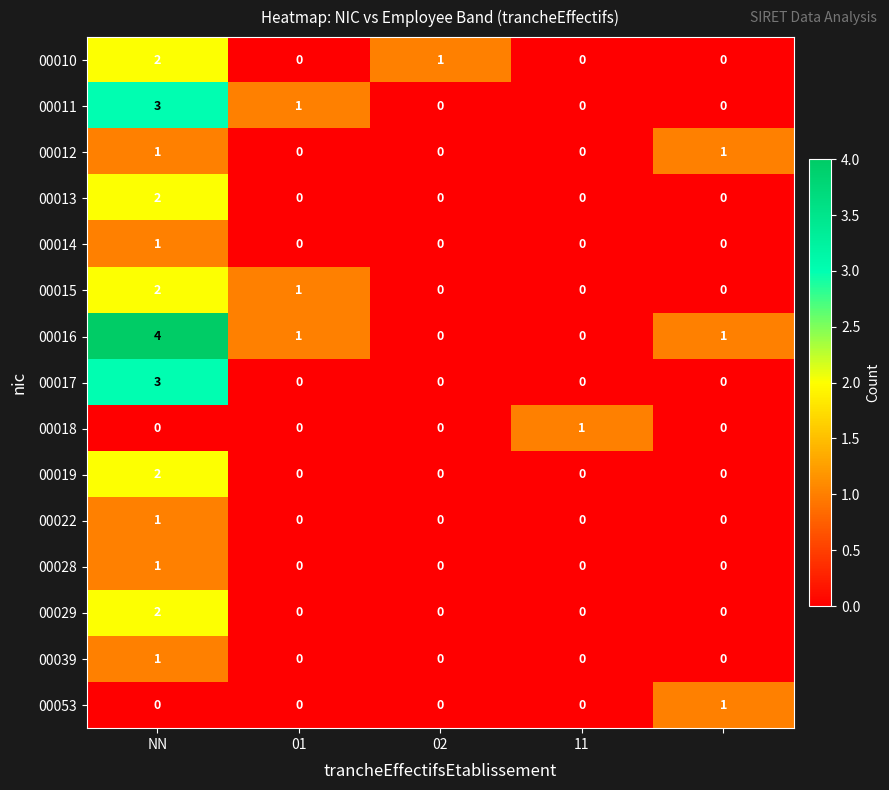

What is the greatest value displayed?

4